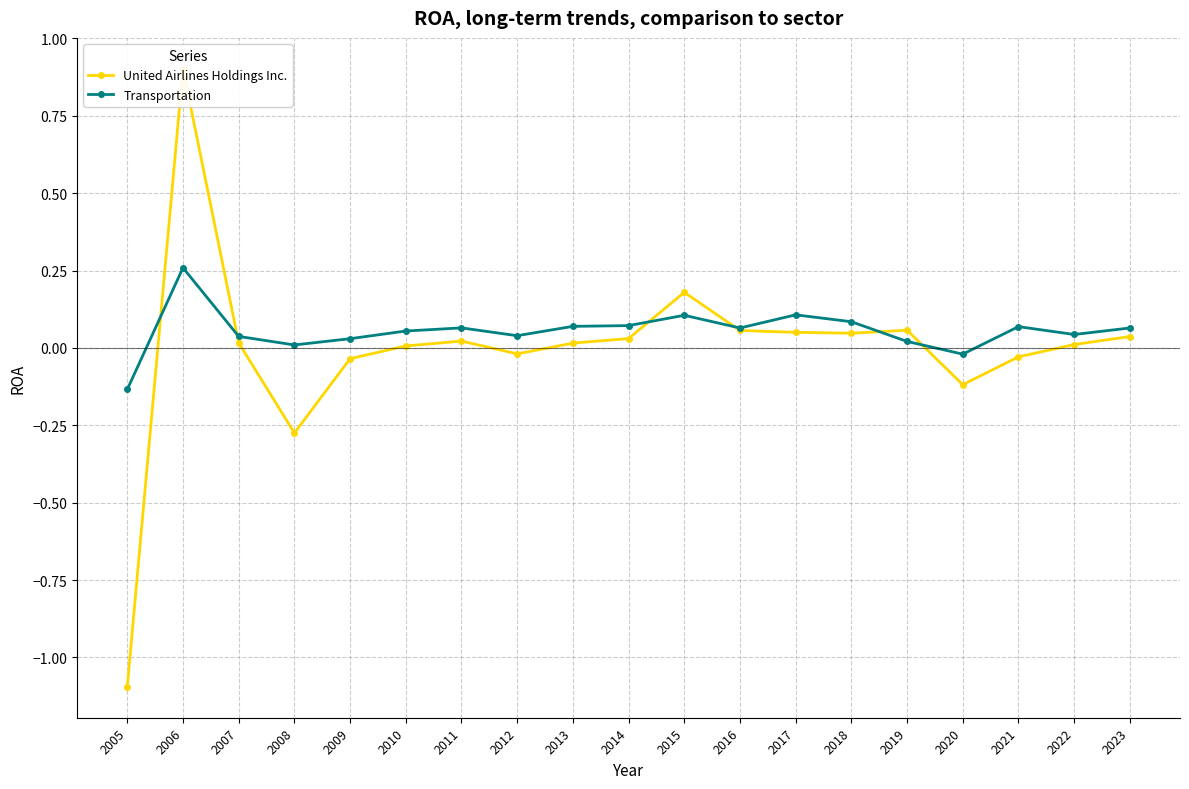

Where is the first local maximum for United Airlines Holdings Inc.?

2006